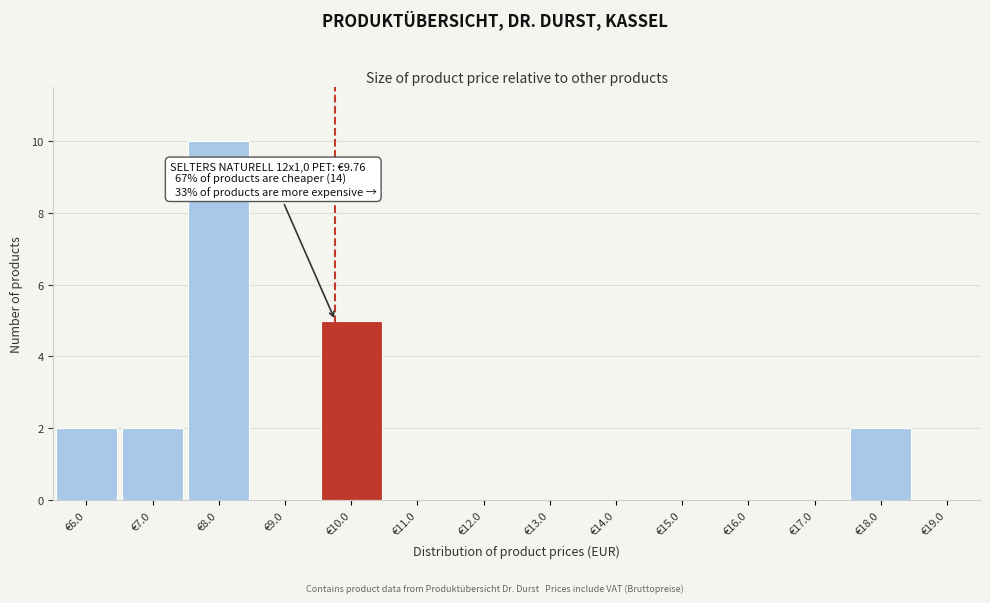

Which range on the x-axis has the tallest bar?

7.5 to 8.5